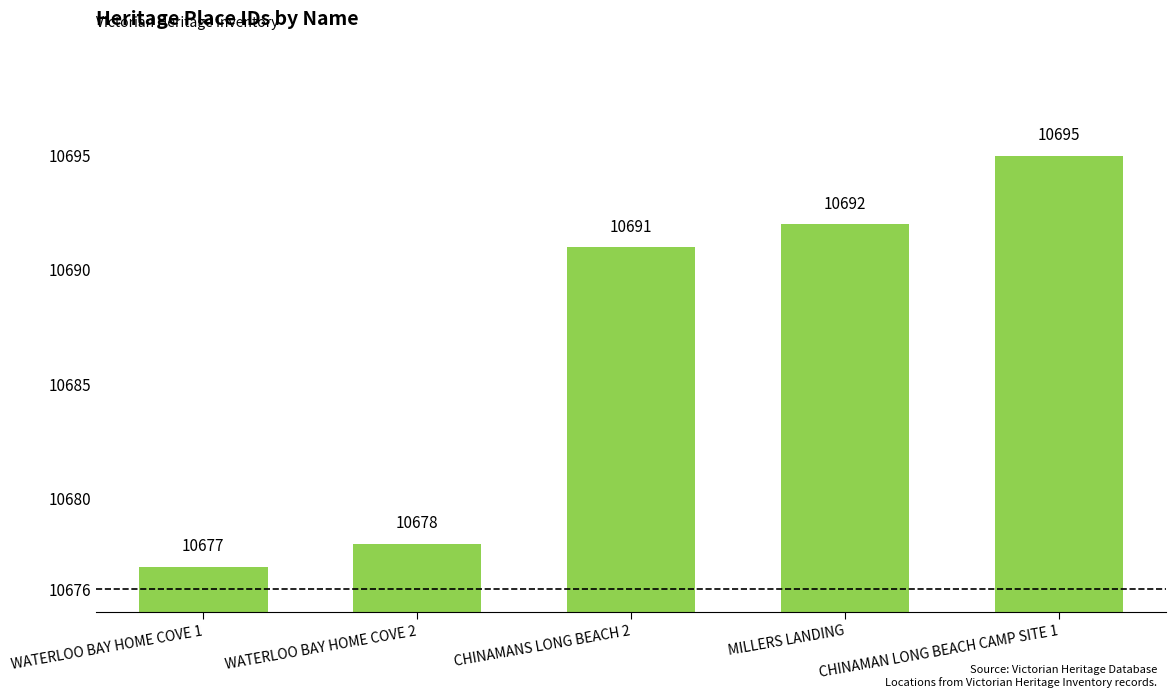

How many bars are there in total?

5